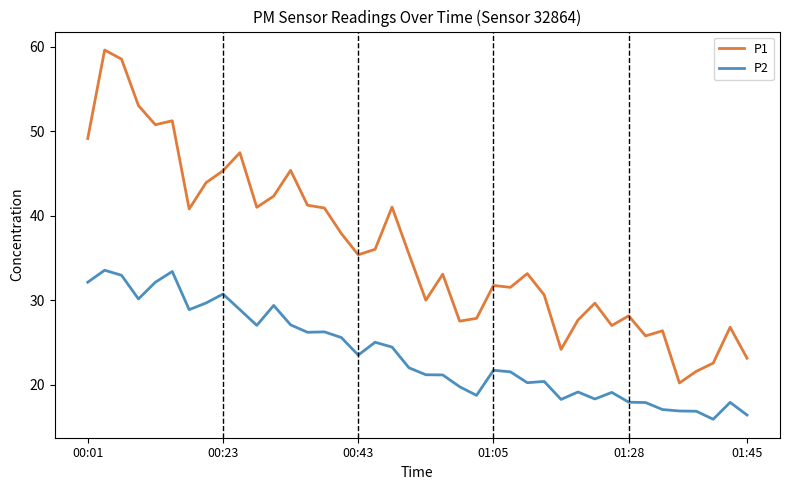

True or false: P2 and P1 intersect in this chart.

False